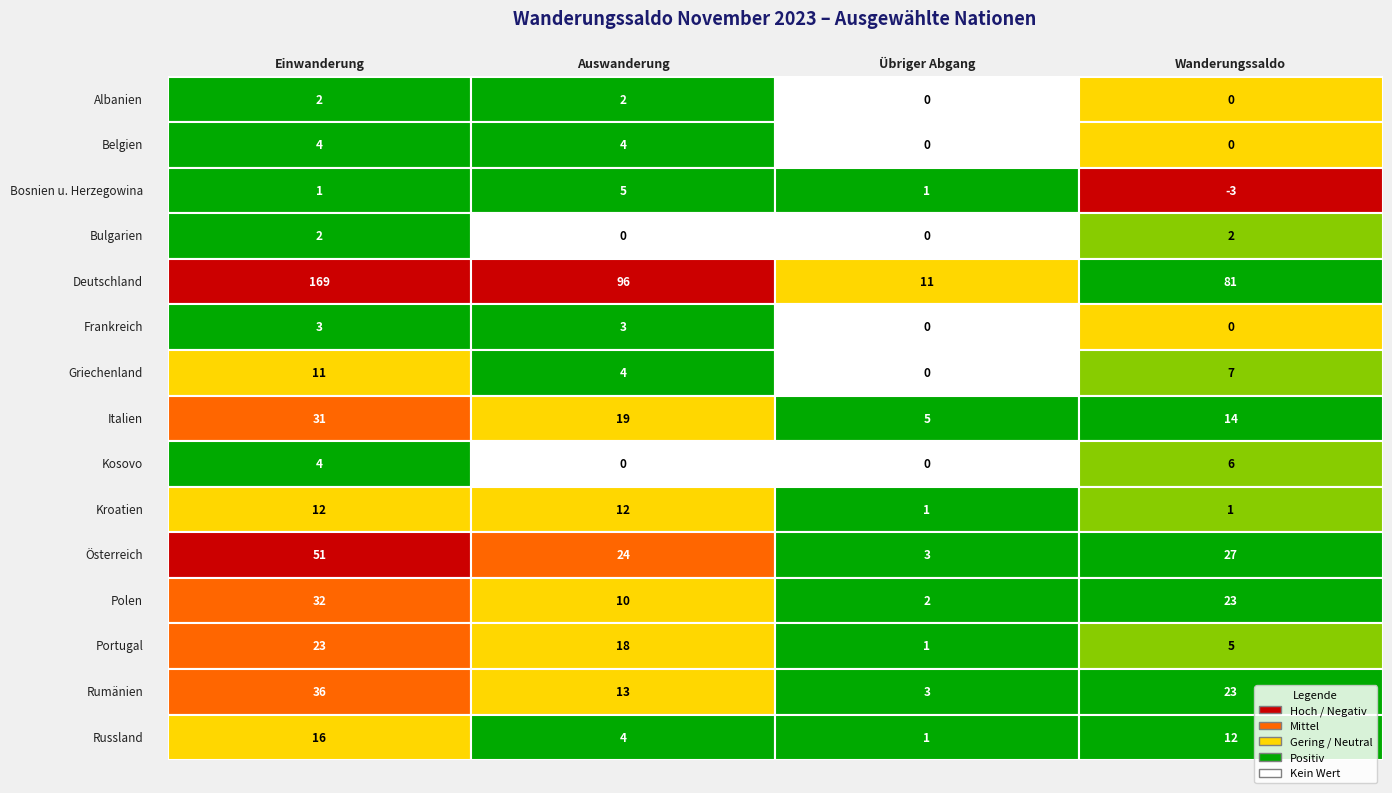

Rank the categories by Kroatien value from lowest to highest.

2, 3, 0, 1